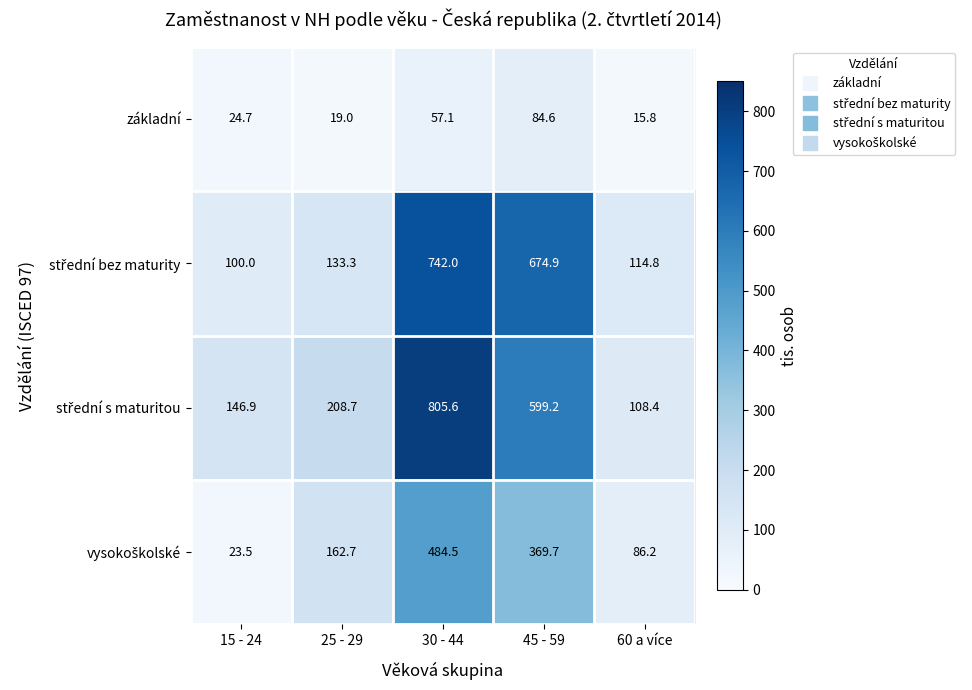

At which category is the sum across all series the highest?

30 - 44